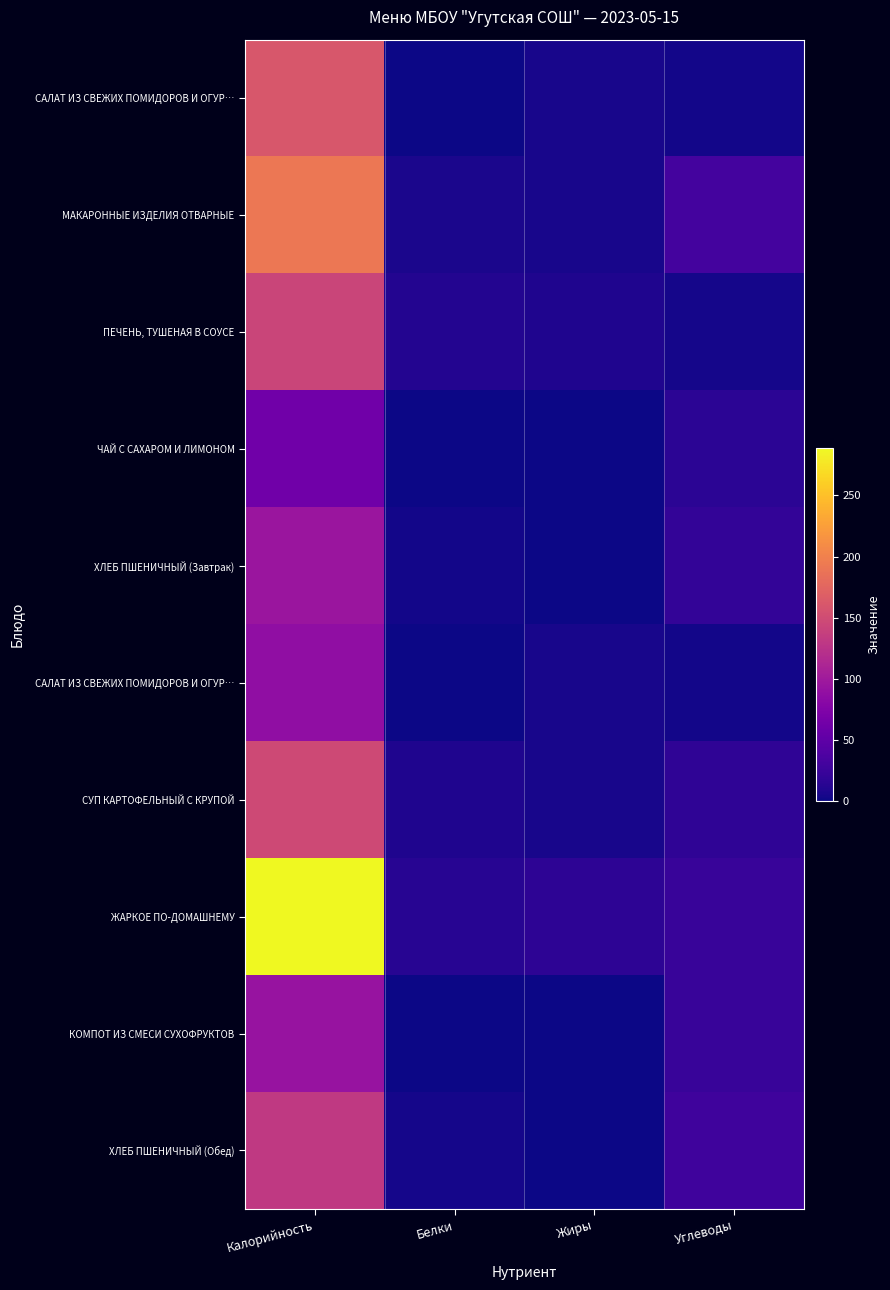

Which label corresponds to the largest value in the chart?

Калорийность